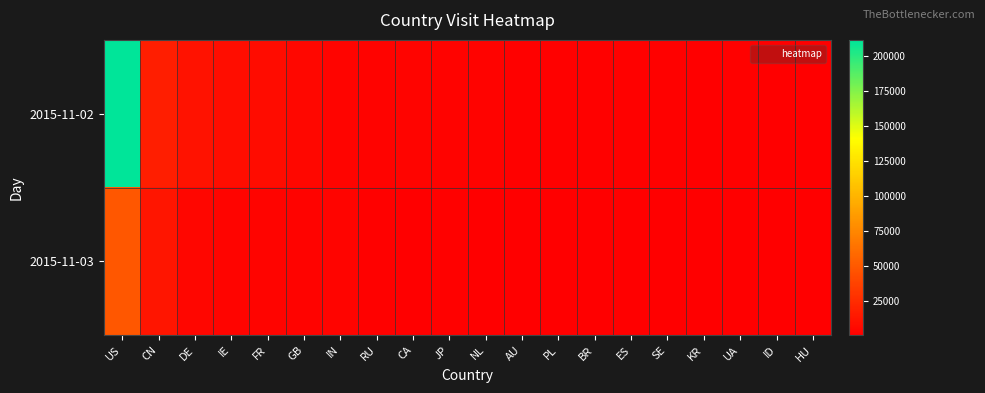

How many series are shown in this chart?

2